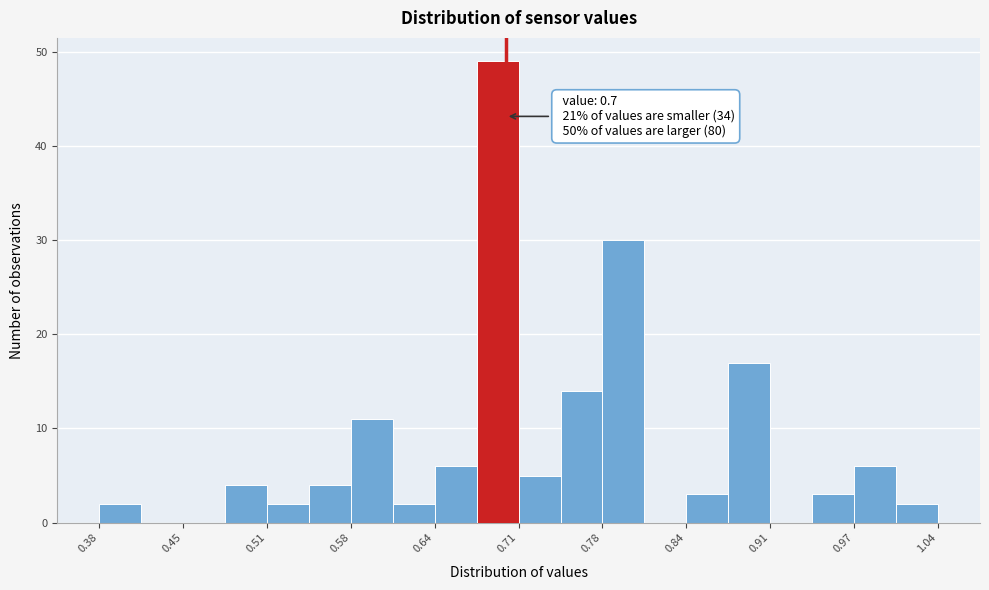

Around what value on the x-axis is the tallest bar? Give the approximate position of its centre, as read against the axis.

0.69